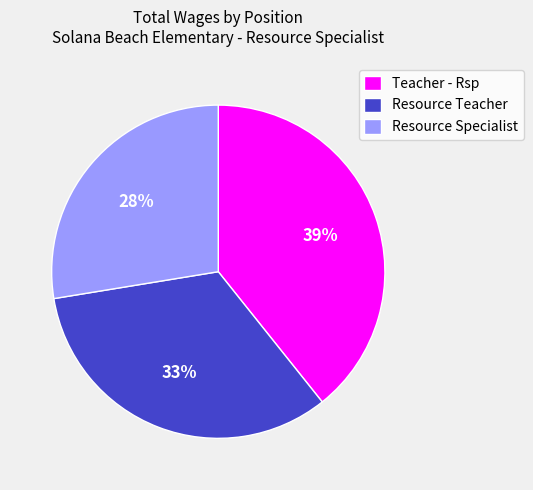

What is the ratio of the value at Resource Specialist to the value at Teacher - Rsp?

0.7